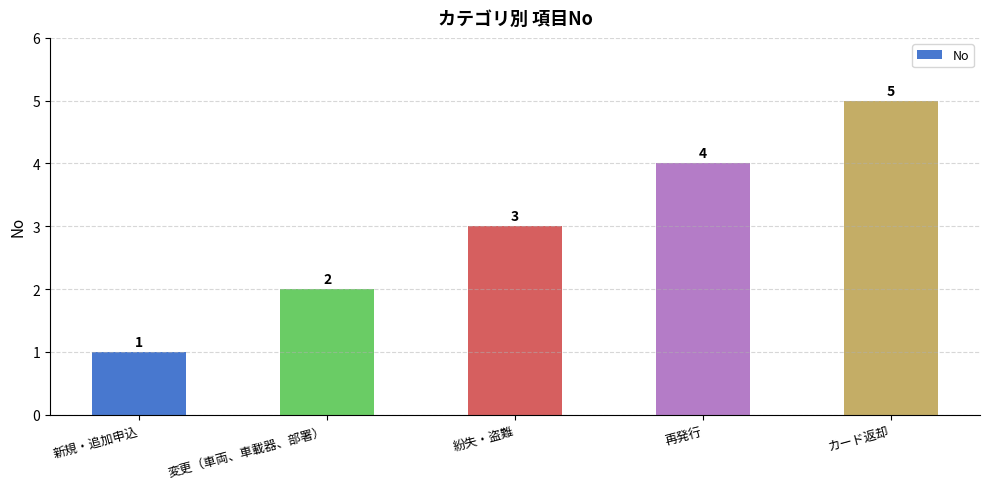

Which category has the lowest value across all series?

新規・追加申込